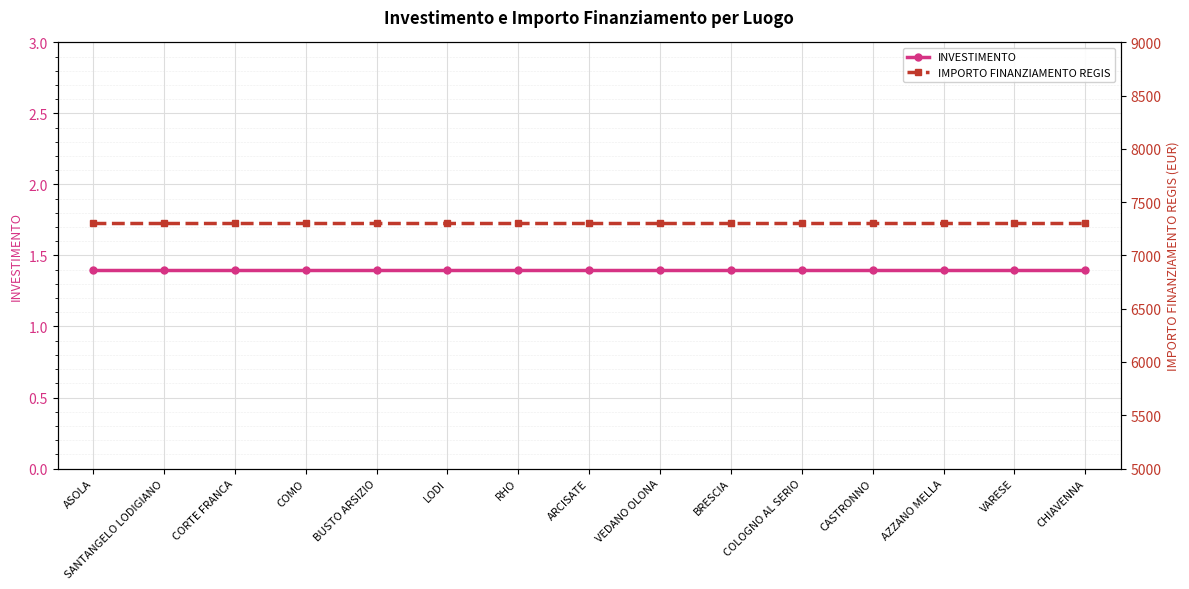

True or false: IMPORTO FINANZIAMENTO REGIS and INVESTIMENTO intersect in this chart.

False